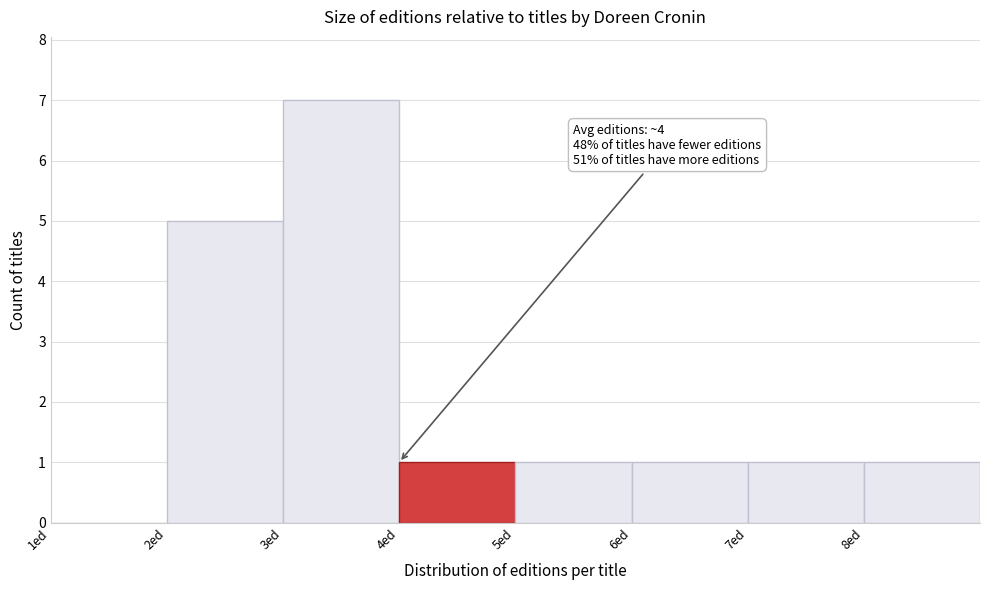

Which range on the x-axis has the tallest bar?

3 to 4